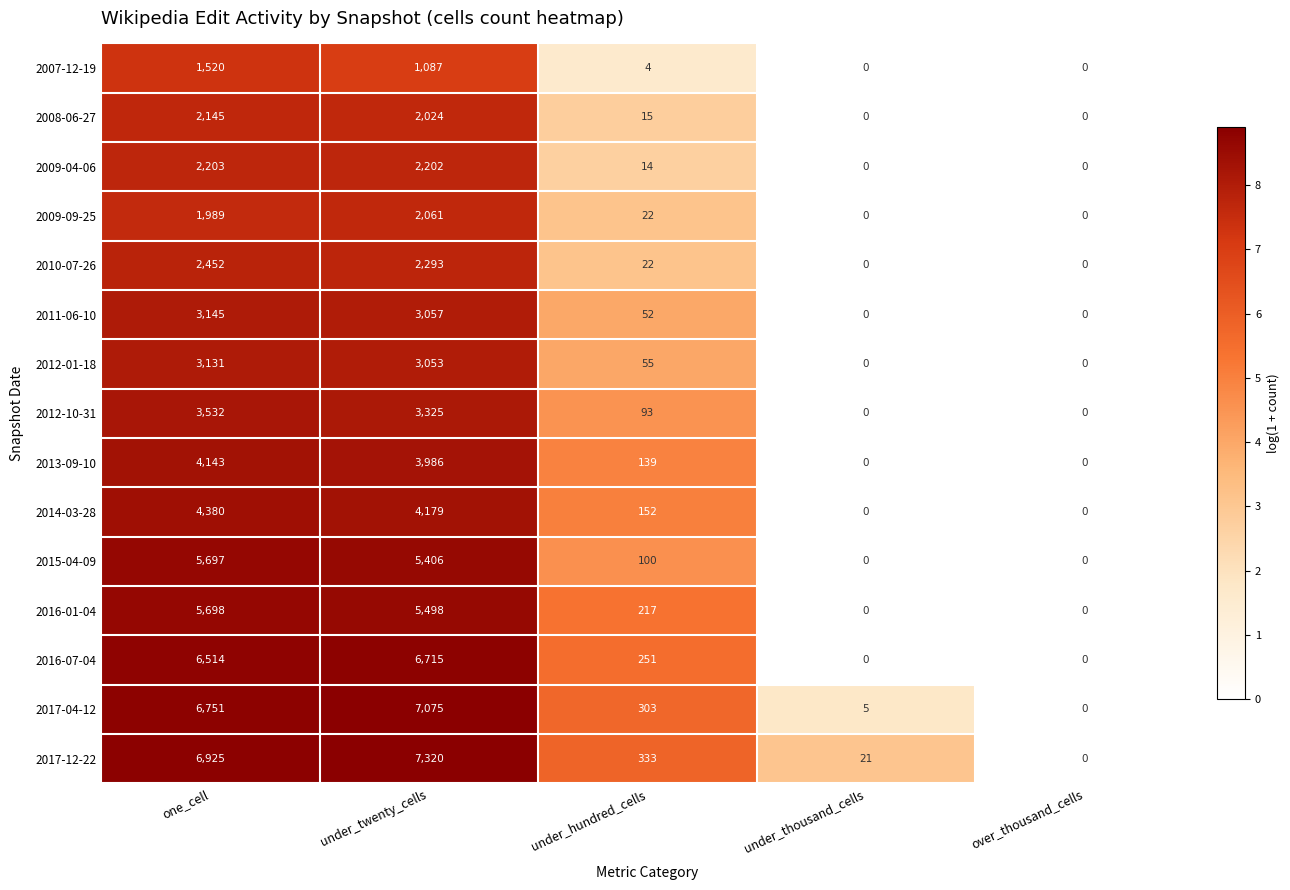

What is the difference between the maximum and minimum values in the 2011-06-10 series?

3145